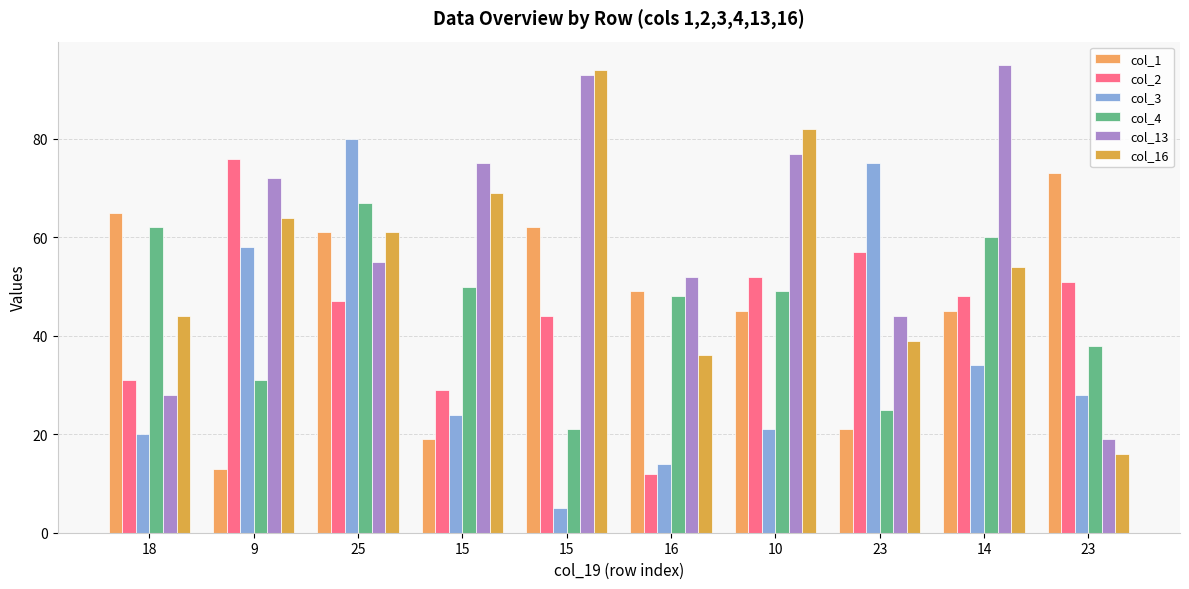

What is the minimum value for col_4?

21